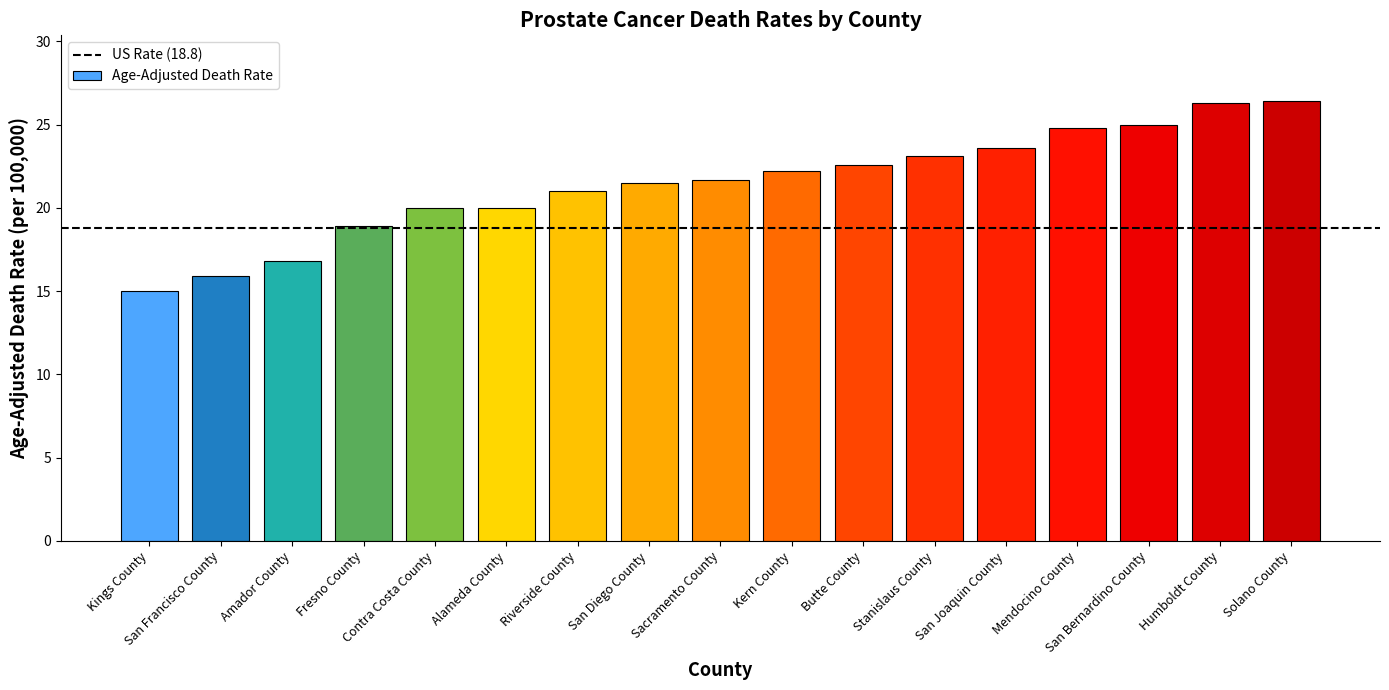

What position from the left is Fresno County?

4